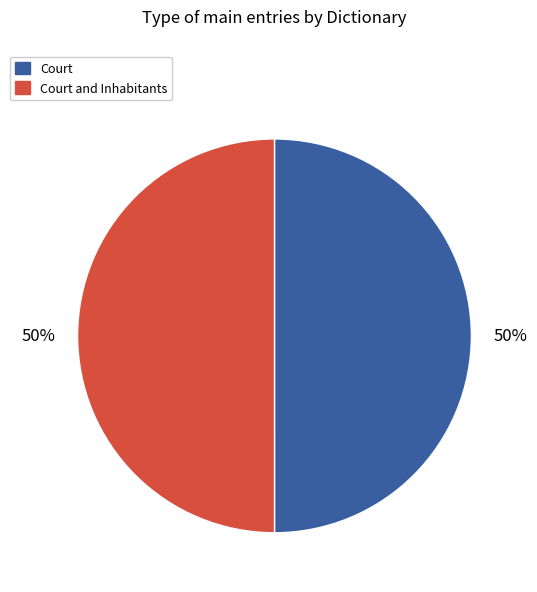

Count the number of slices in the pie.

2